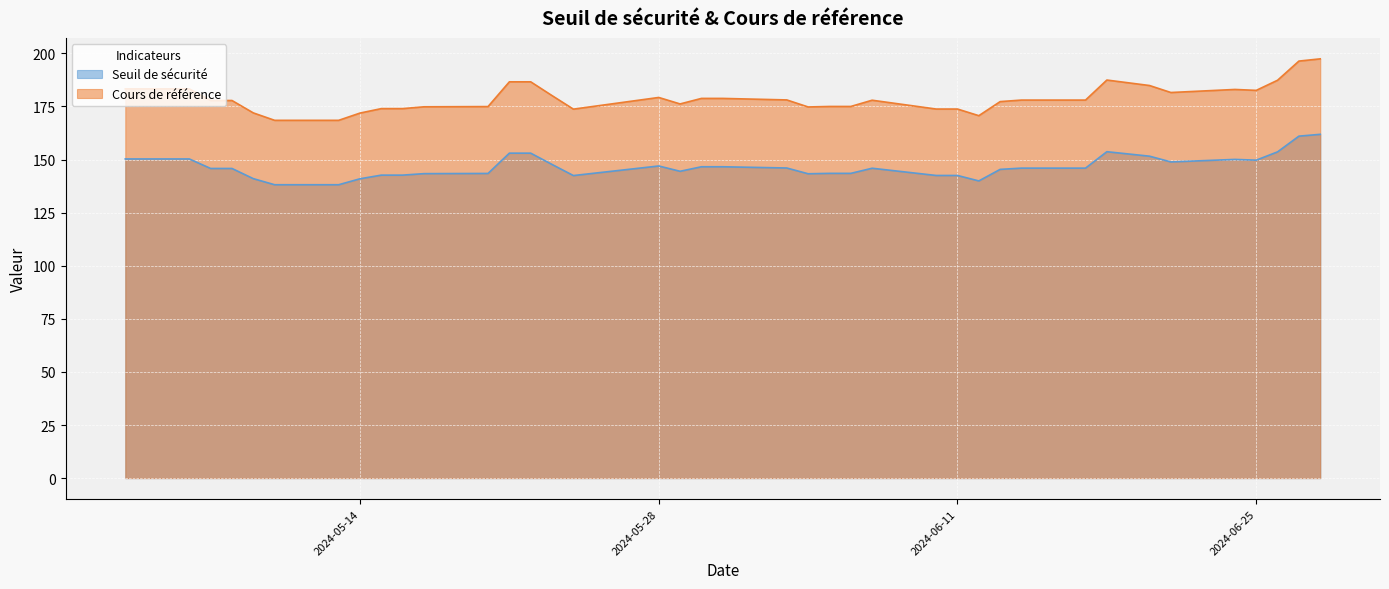

Read the Seuil de sécurité value at 2024-06-07.

145.9